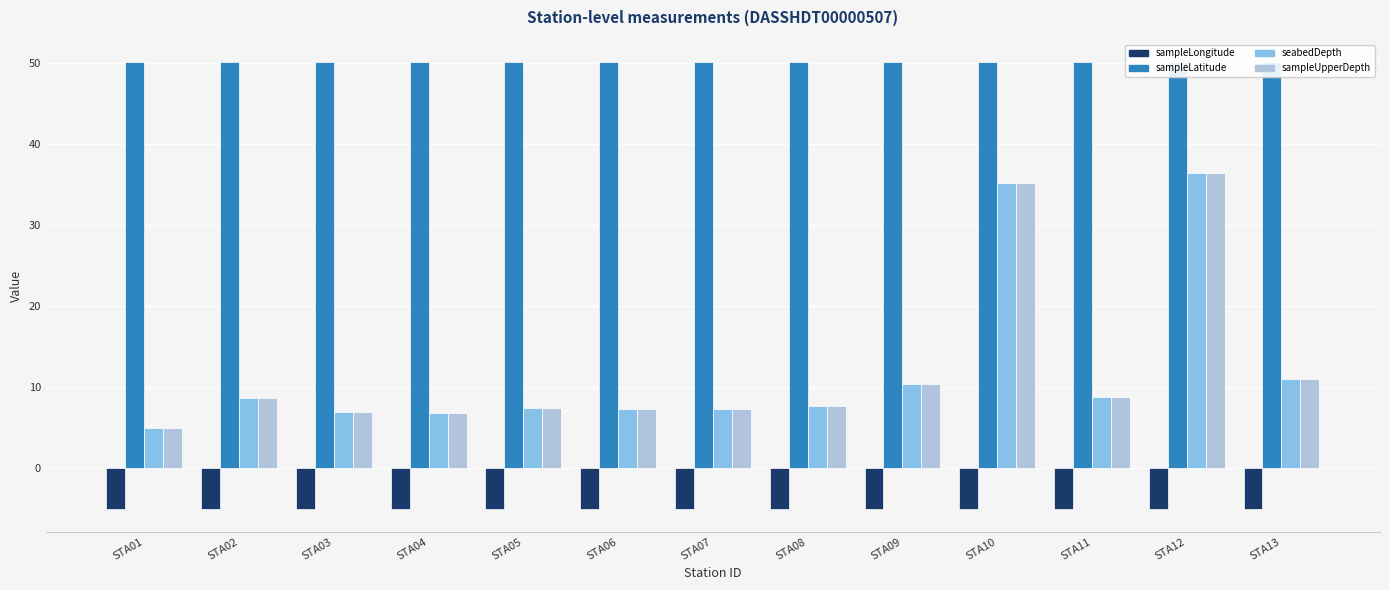

Reading left to right, extract all data points from this chart.

sampleLongitude: -5.0	-5.0	-5.0	-5.0	-5.0	-5.0	-5.0	-5.0	-5.0	-5.0	-5.0	-5.0	-5.0
sampleLatitude: 50.2	50.2	50.2	50.2	50.2	50.2	50.2	50.2	50.2	50.2	50.2	50.2	50.1
seabedDepth: 5.0	8.8	7.0	6.9	7.5	7.4	7.3	7.7	10.4	35.3	8.8	36.5	11.1
sampleUpperDepth: 5.0	8.8	7.0	6.9	7.5	7.4	7.3	7.7	10.4	35.3	8.8	36.5	11.1